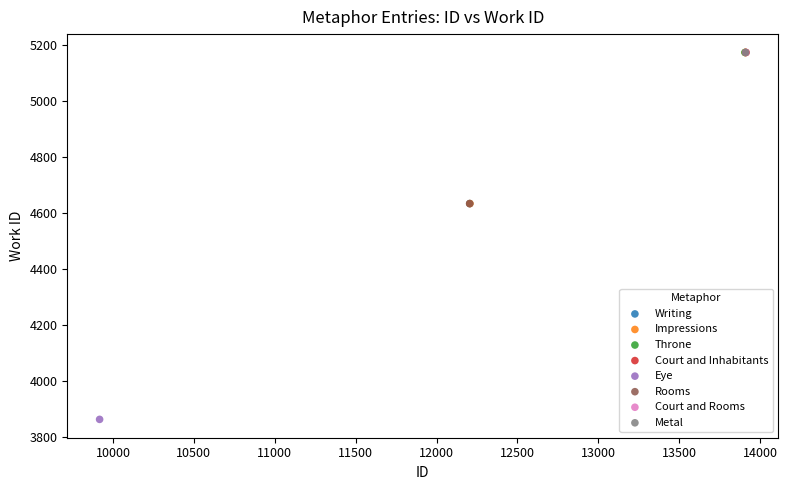

What are all the series names shown in the legend?

Rooms, Writing, Metal, Court and Inhabitants, Impressions, Eye, Court and Rooms, Throne